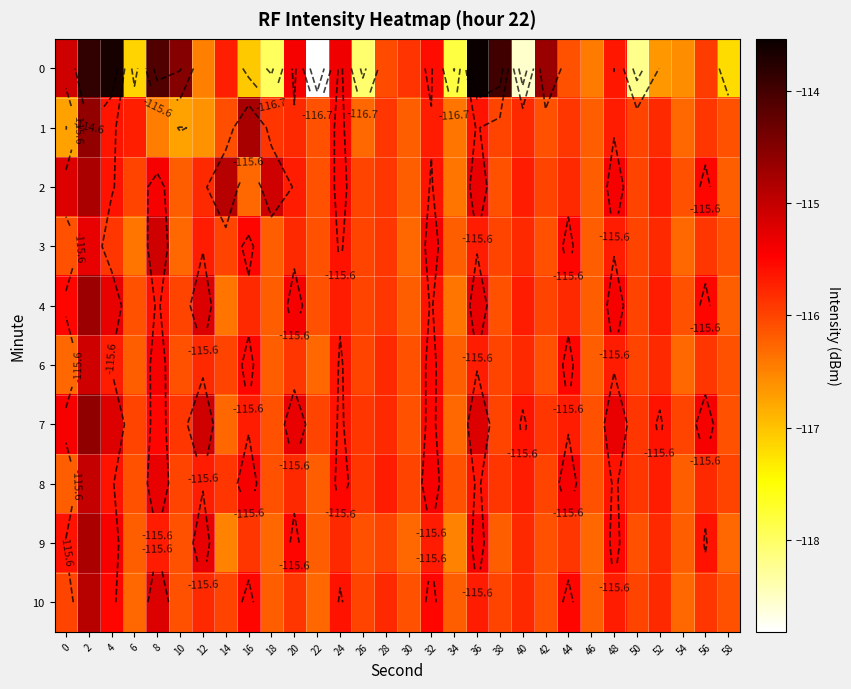

Is the value of 9 at 50 greater than the value of 3 at 26?

No